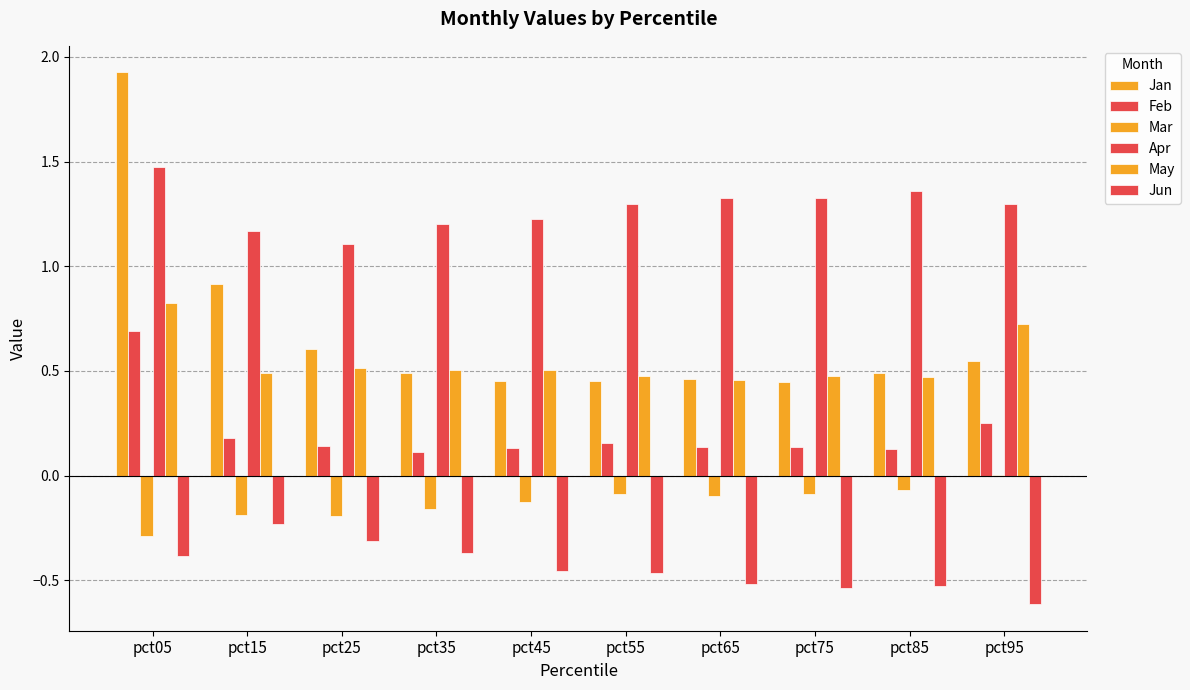

What is the value of the Apr bar at the 5th from the left?

1.2